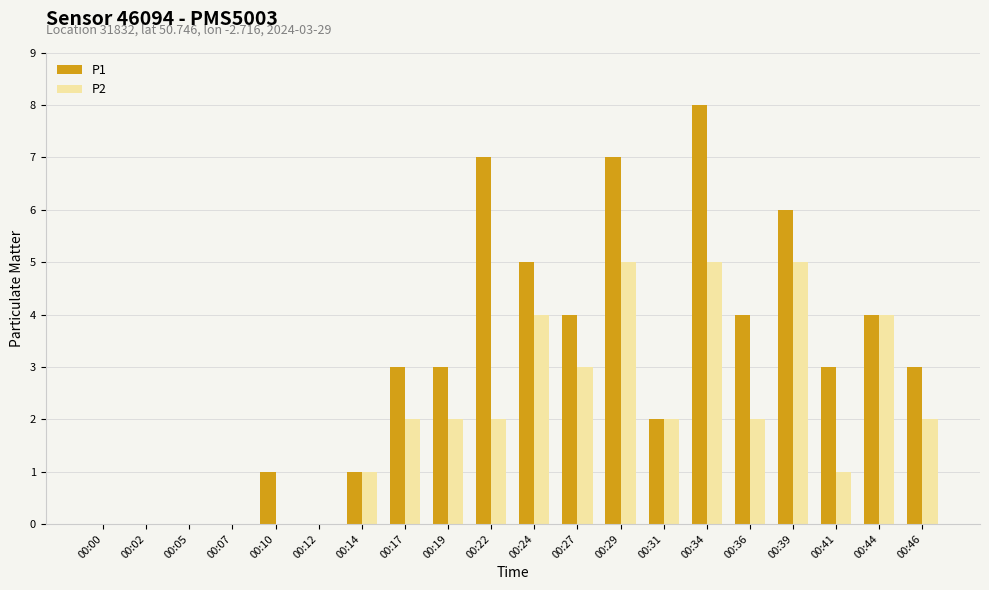

Which series has the largest total across all categories?

P1